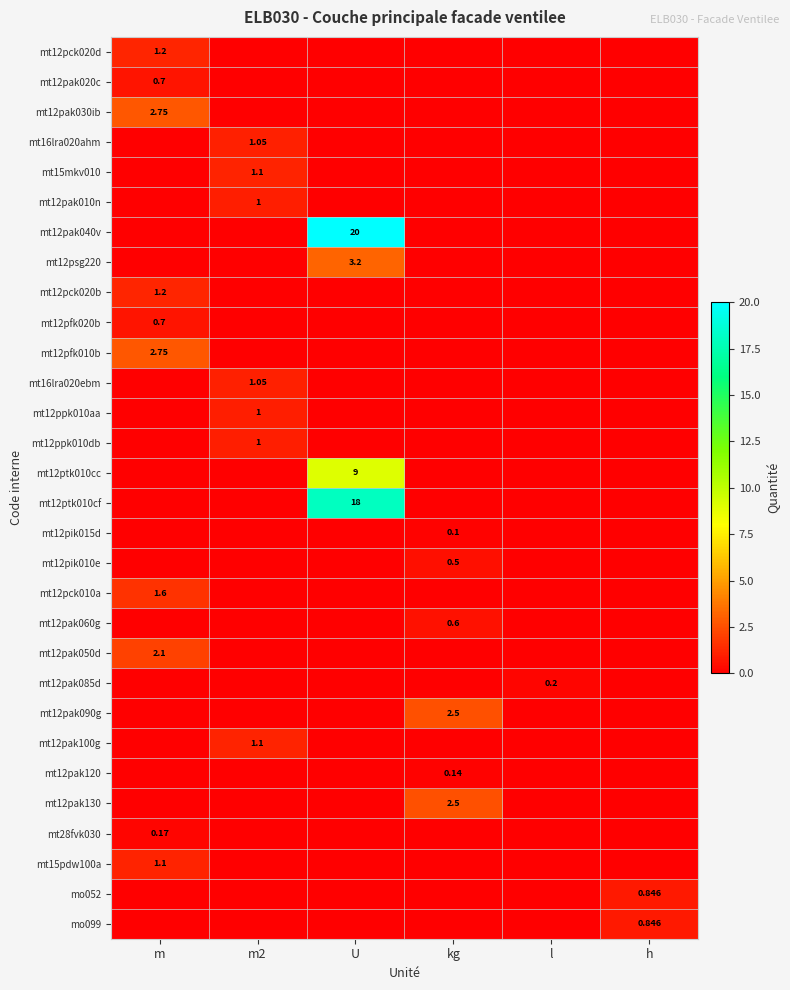

How many distinct data groups are displayed?

30